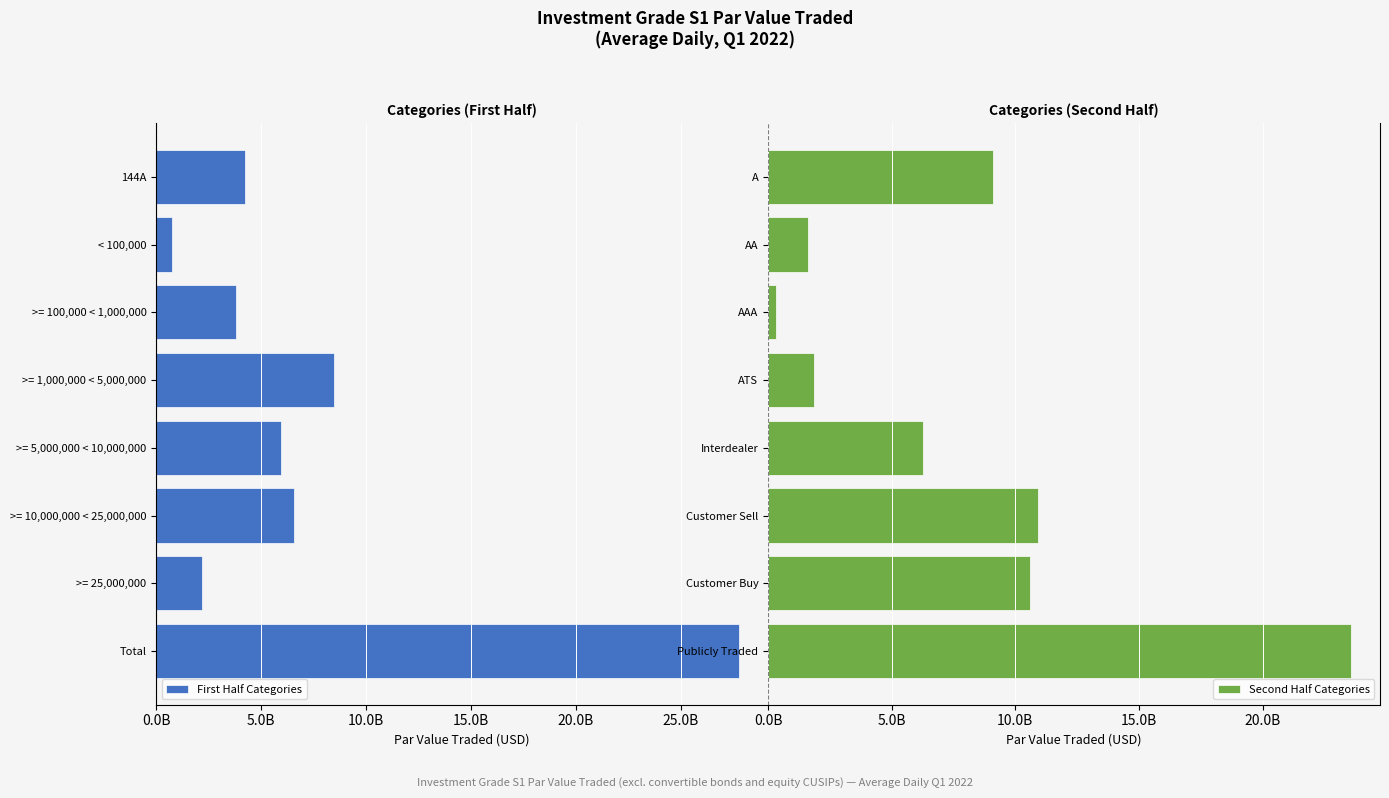

What is the average value of the Second Half Categories series?

8028777794.9